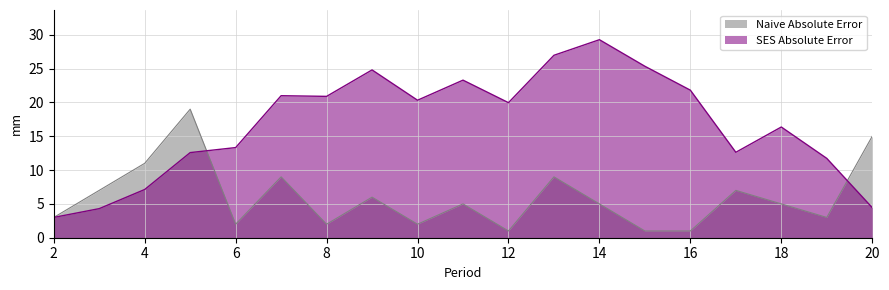

Reading left to right, what are all the values shown in this chart?

2=3	3=7	4=11	5=19	6=2	7=9	8=2	9=6	10=2	11=5	12=1	13=9	14=5	15=1	16=1	17=7	18=5	19=3	20=15